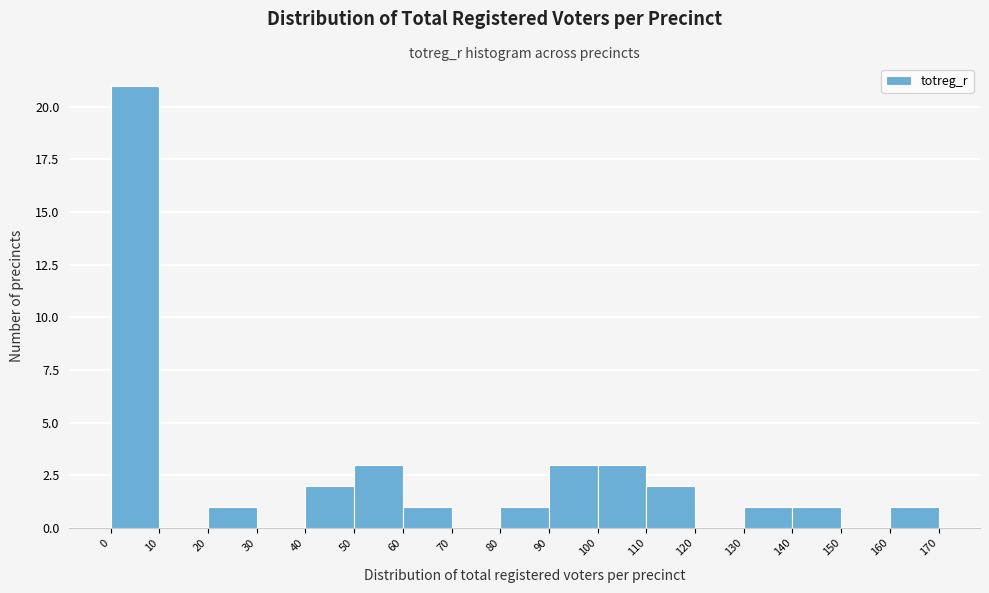

Reading left to right, transcribe this chart: for each bar, give the range it covers on the x-axis and its height. The values are not printed on the chart, so give them approximately, as read against the axis.

0 to 10: 21
10 to 20: 0
20 to 30: 1
30 to 40: 0
40 to 50: 2
50 to 60: 3
60 to 70: 1
70 to 80: 0
80 to 90: 1
90 to 100: 3
100 to 110: 3
110 to 120: 2
120 to 130: 0
130 to 140: 1
140 to 150: 1
150 to 160: 0
160 to 170: 1